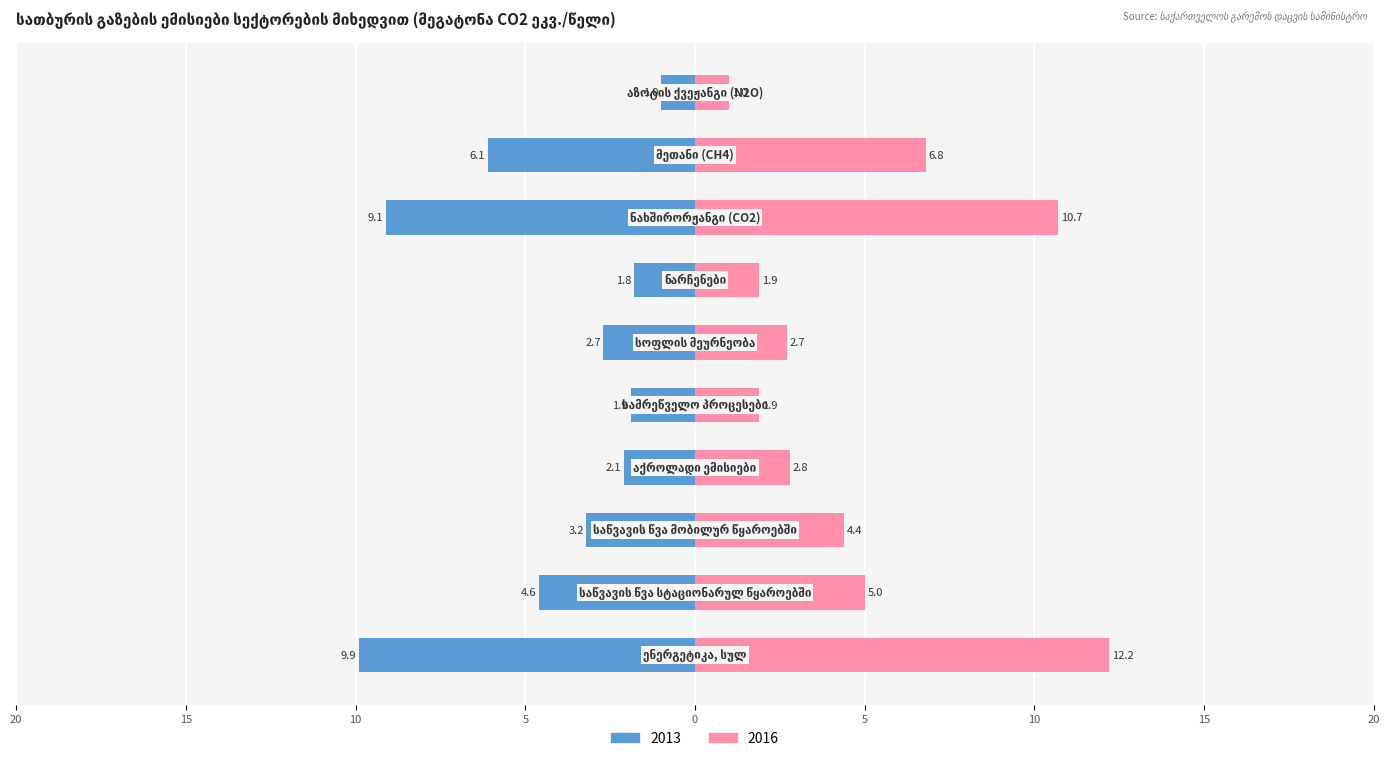

What is the approximate value of 2016 at ნახშირორჟანგი (CO2)?

10.7